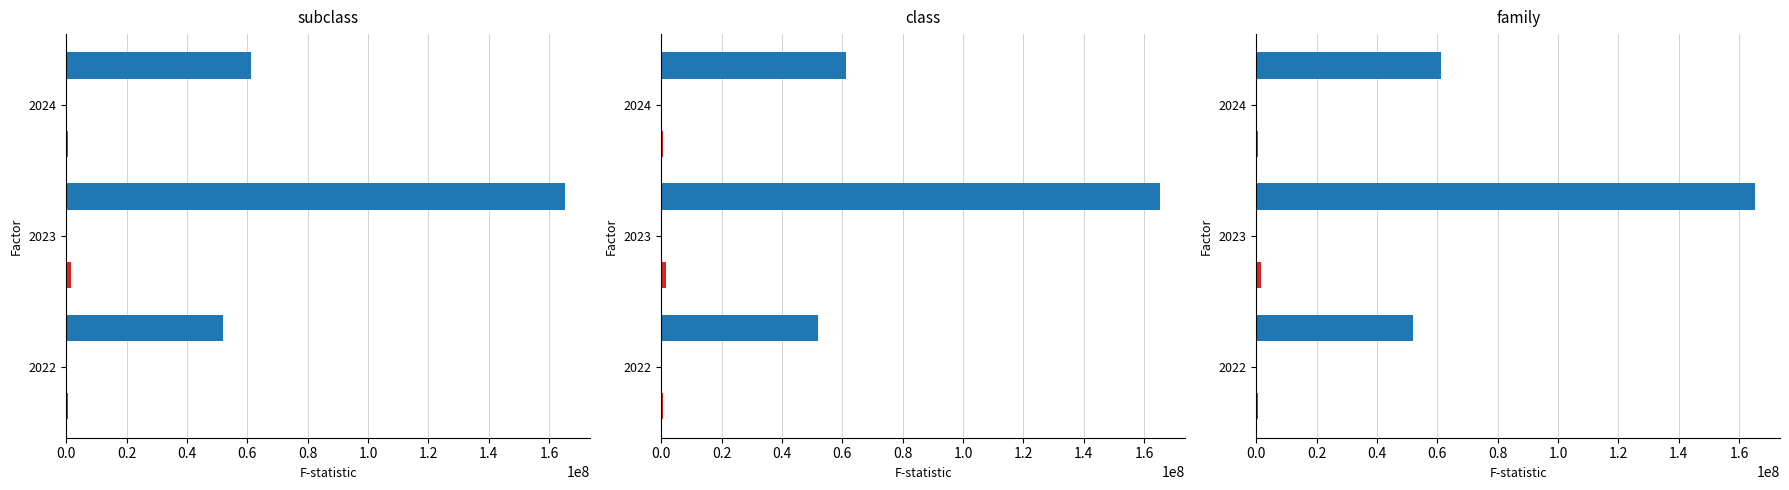

Count the number of categories in the chart.

3